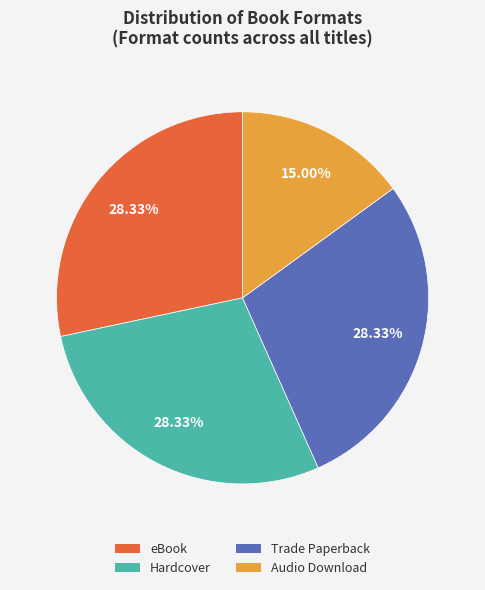

To the nearest percent, what portion does Audio Download represent?

15%